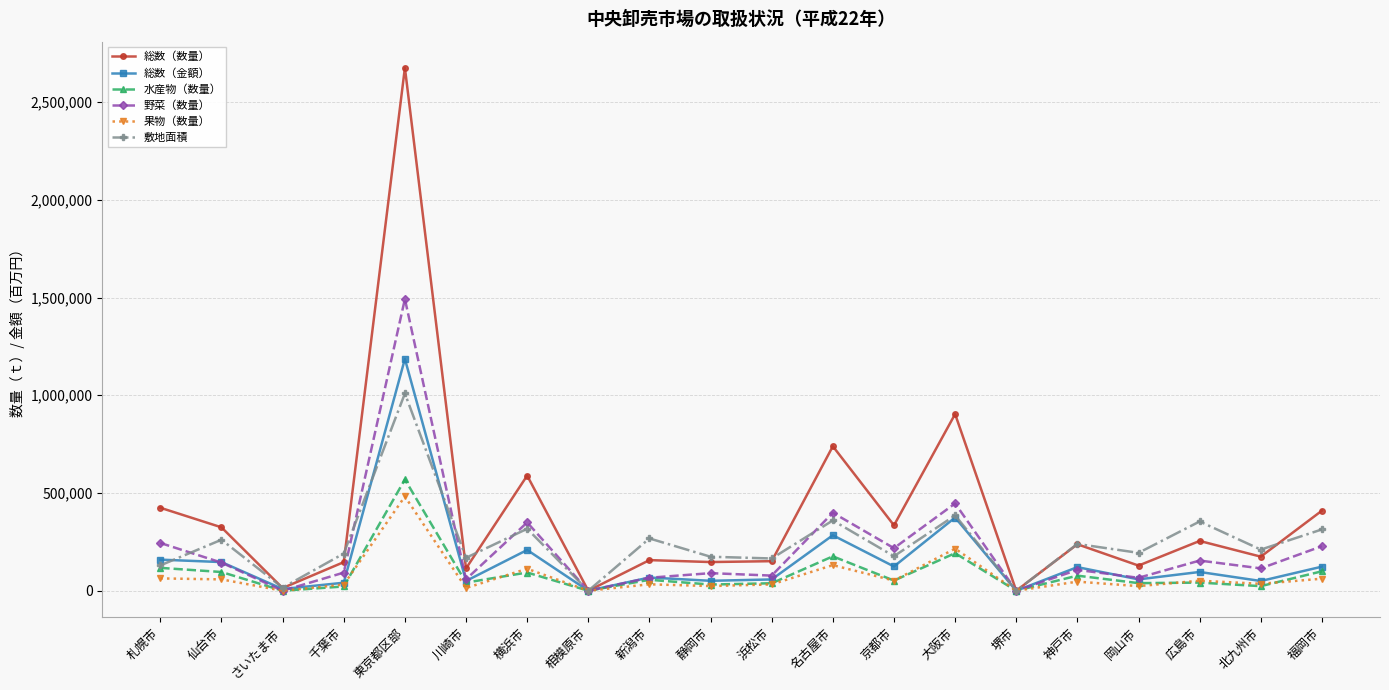

How many distinct data groups are displayed?

6